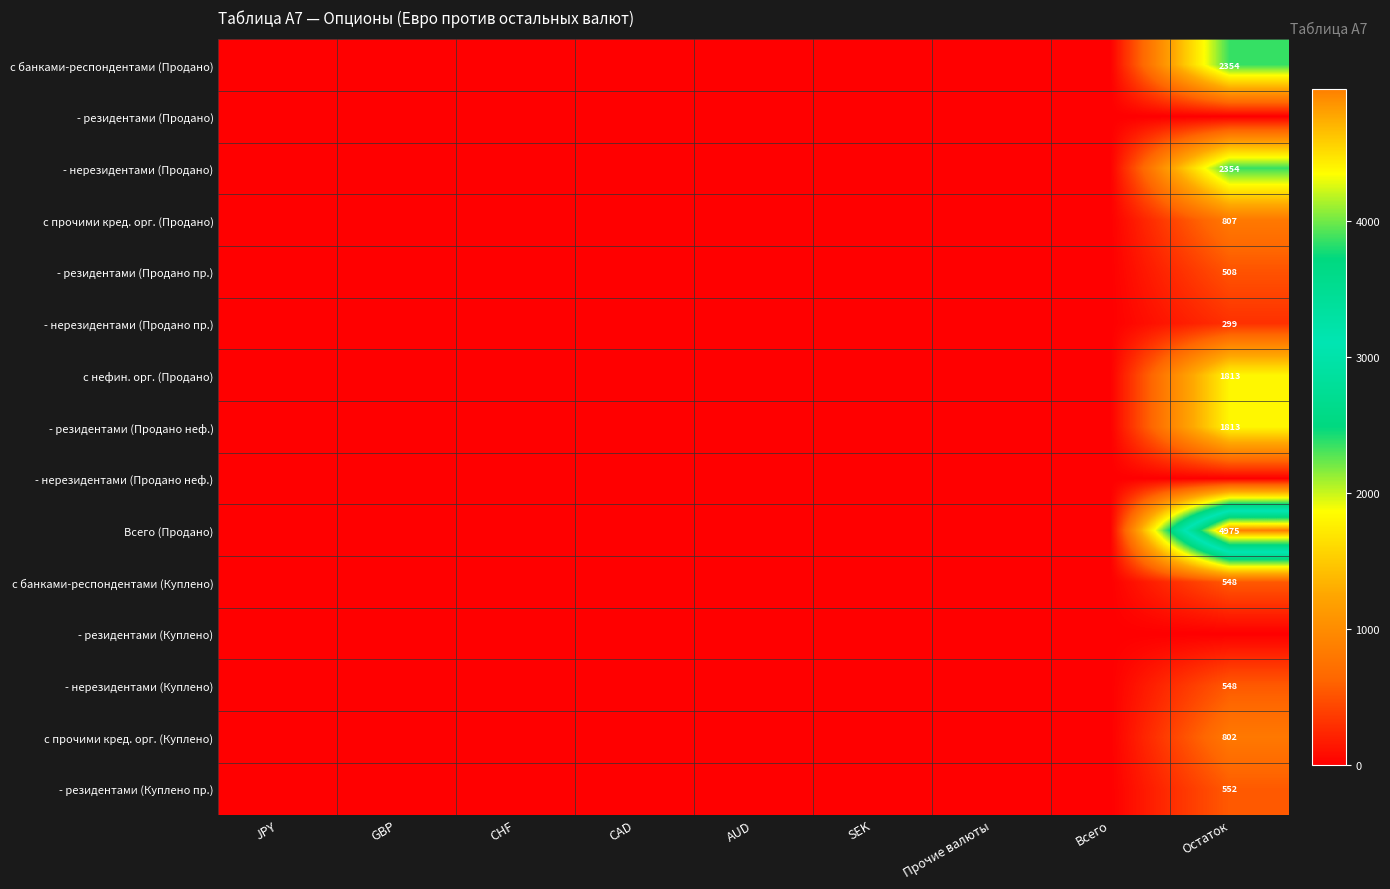

Read the Всего (Продано) value at Остаток.

4975.0